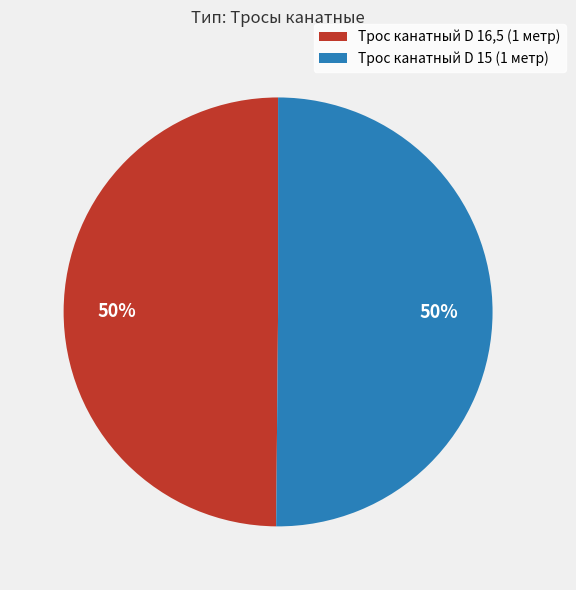

What percentage is the Трос канатный D 15 (1 метр) slice, to the nearest percent?

50%